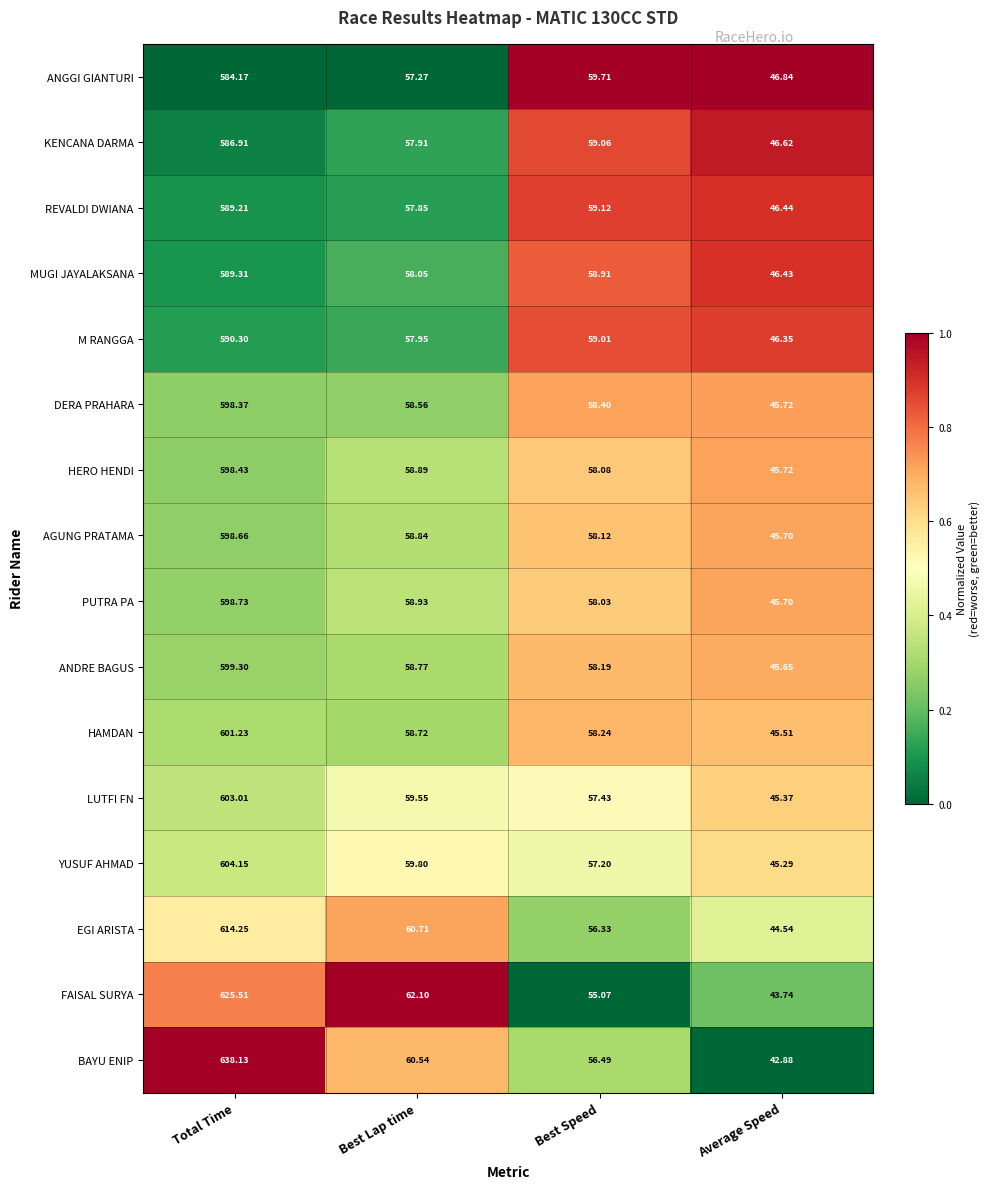

Which series has the largest range (max minus min)?

BAYU ENIP